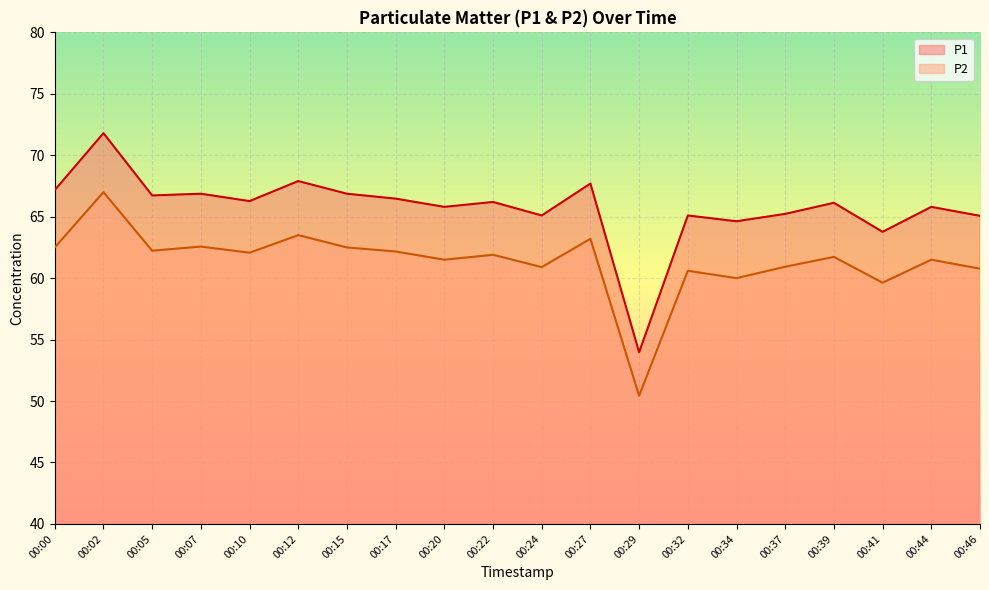

Is it true that P2 equals 99.2 at 00:22?

False